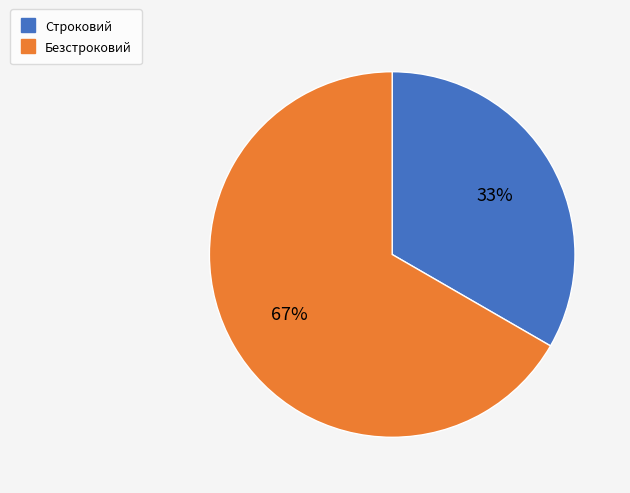

To the nearest percent, what is the average slice percentage?

50%